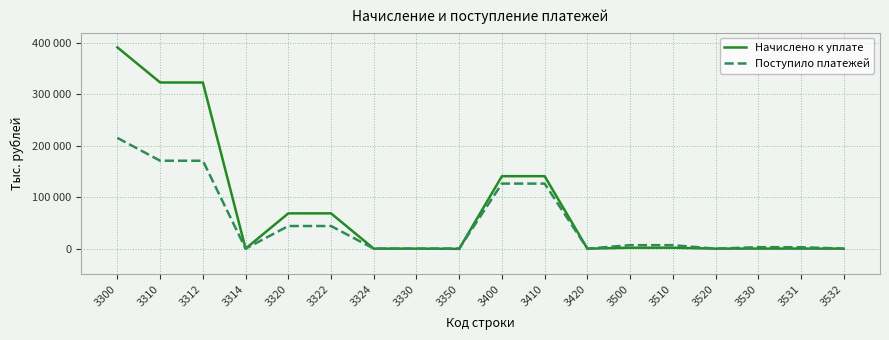

What is the maximum value for Начислено к уплате?

391277